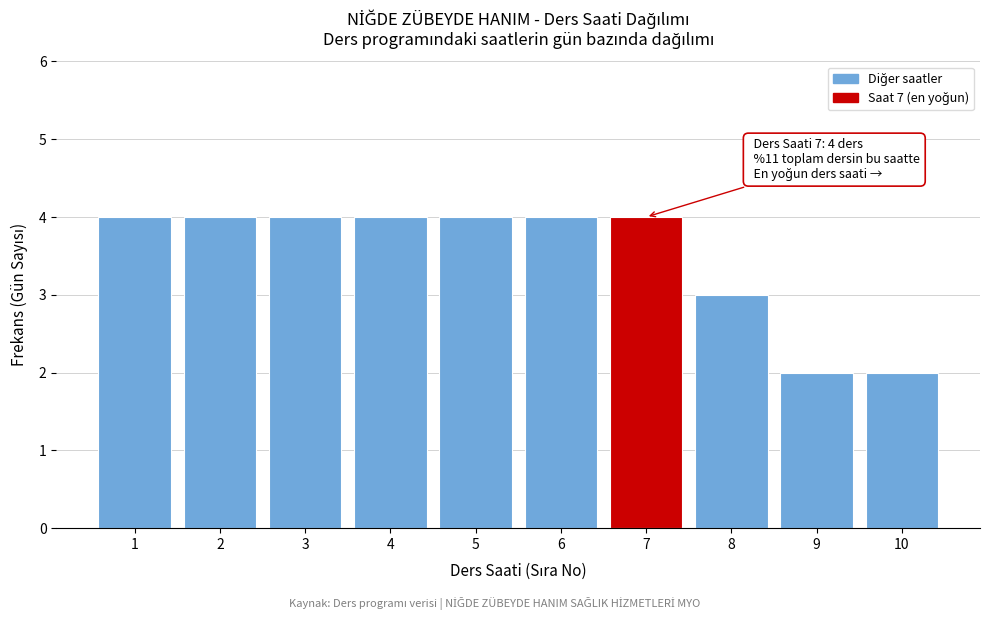

Reading right to left, transcribe all the data shown in this chart.

10=2	9=2	8=3	7=4	6=4	5=4	4=4	3=4	2=4	1=4